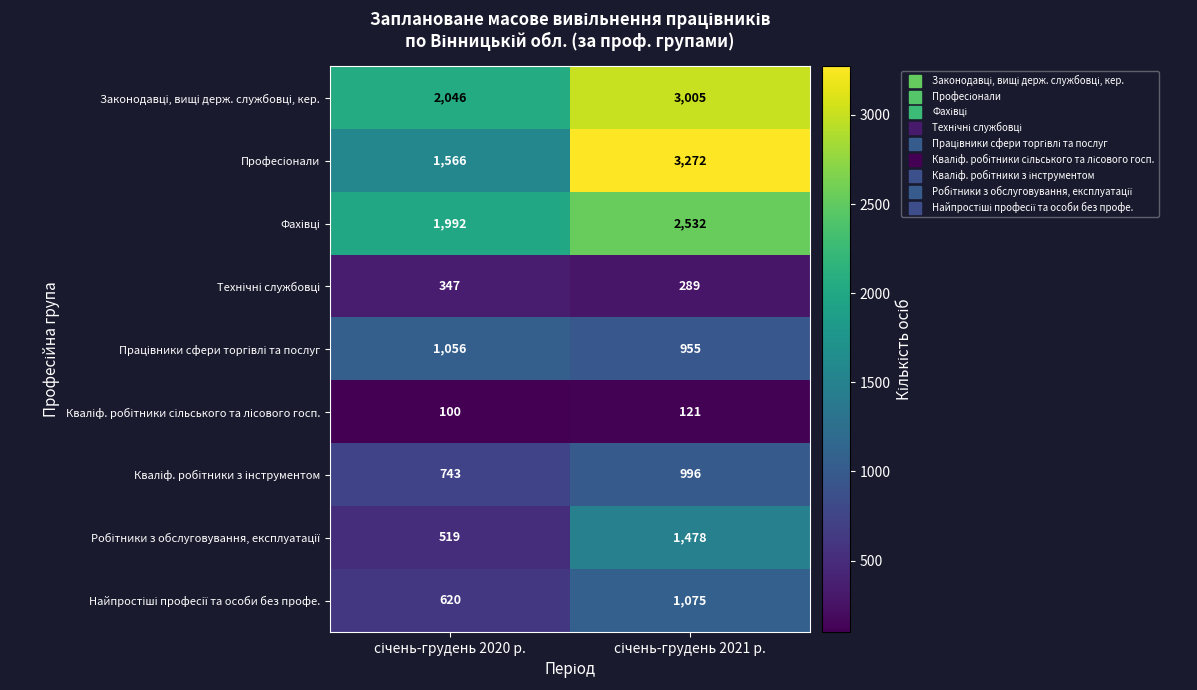

What is the minimum value shown in the chart?

100